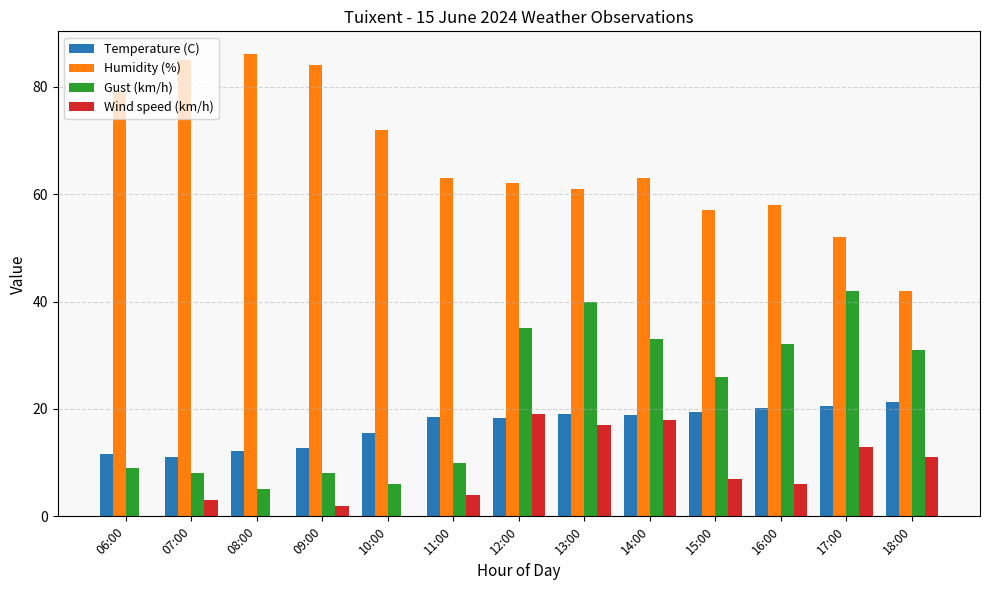

What is the sum of all Humidity (%) values?

864.0